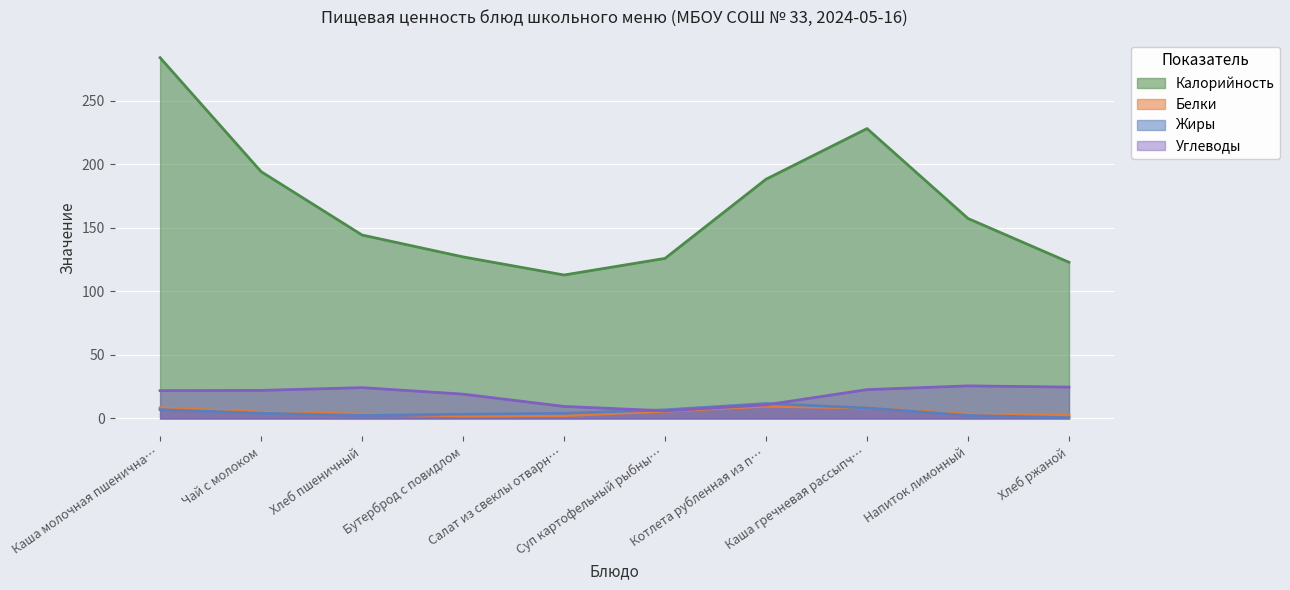

At which label does Калорийность reach its minimum?

Салат из свеклы отварн…